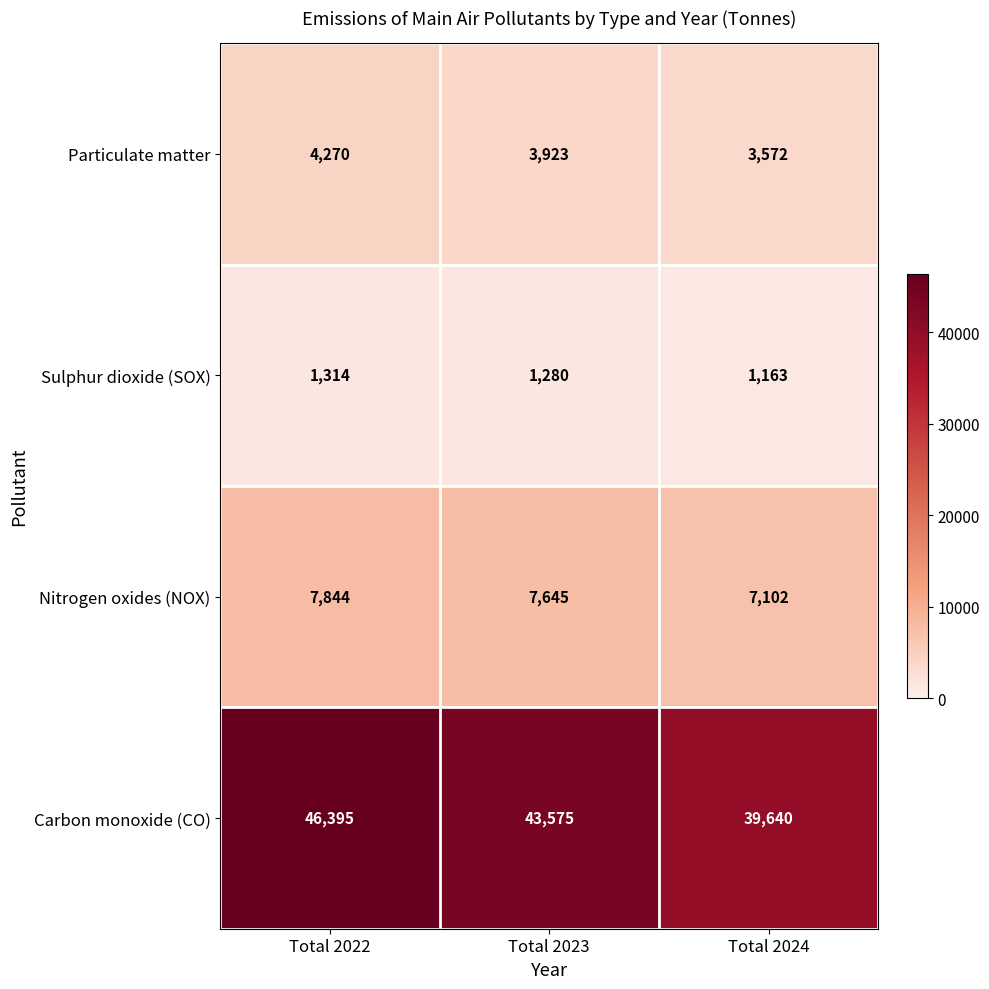

At which label is Nitrogen oxides (NOX) closest to 7473?

Total 2023